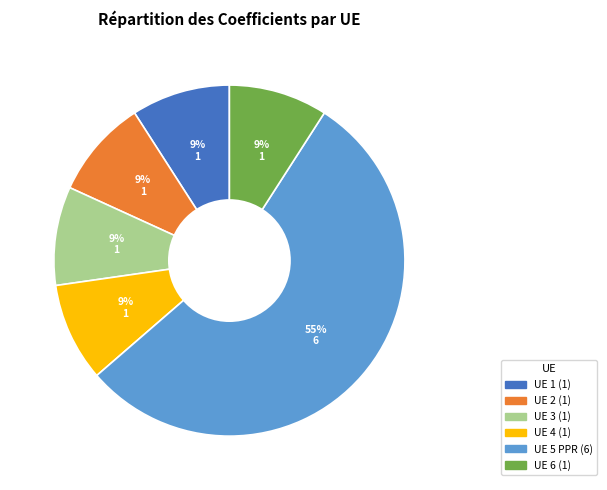

Is there any slice that represents more than half of the pie?

Yes